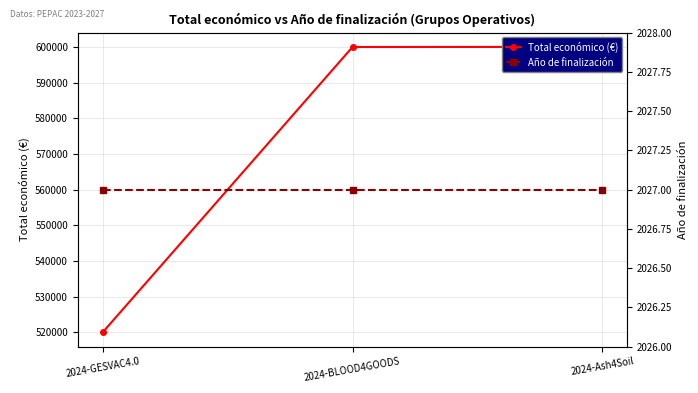

What is the value of the Año de finalización point at the 2nd from the left?

2027